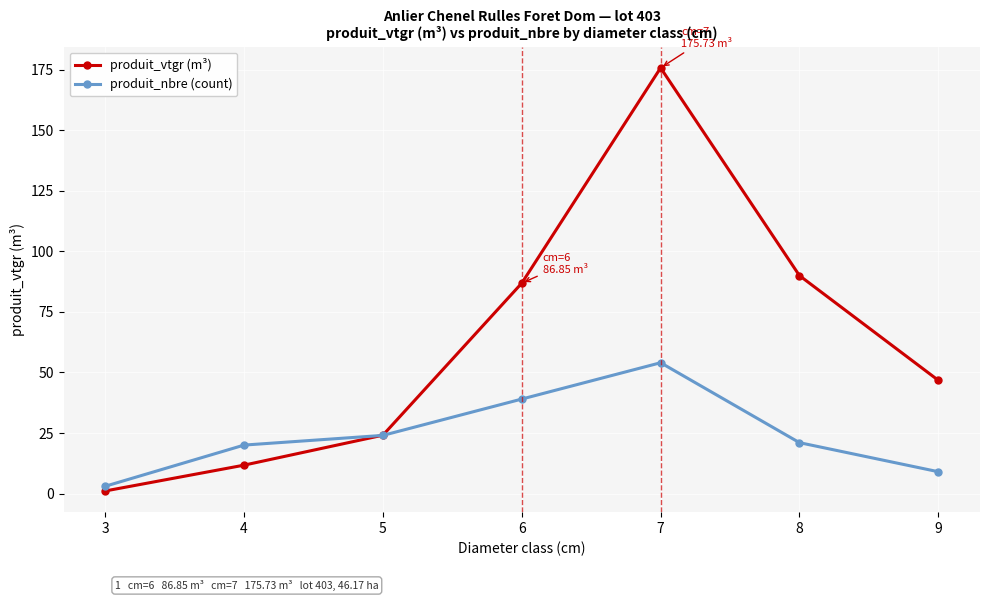

Which series changed the most between 6 and 7?

produit_vtgr (m³)